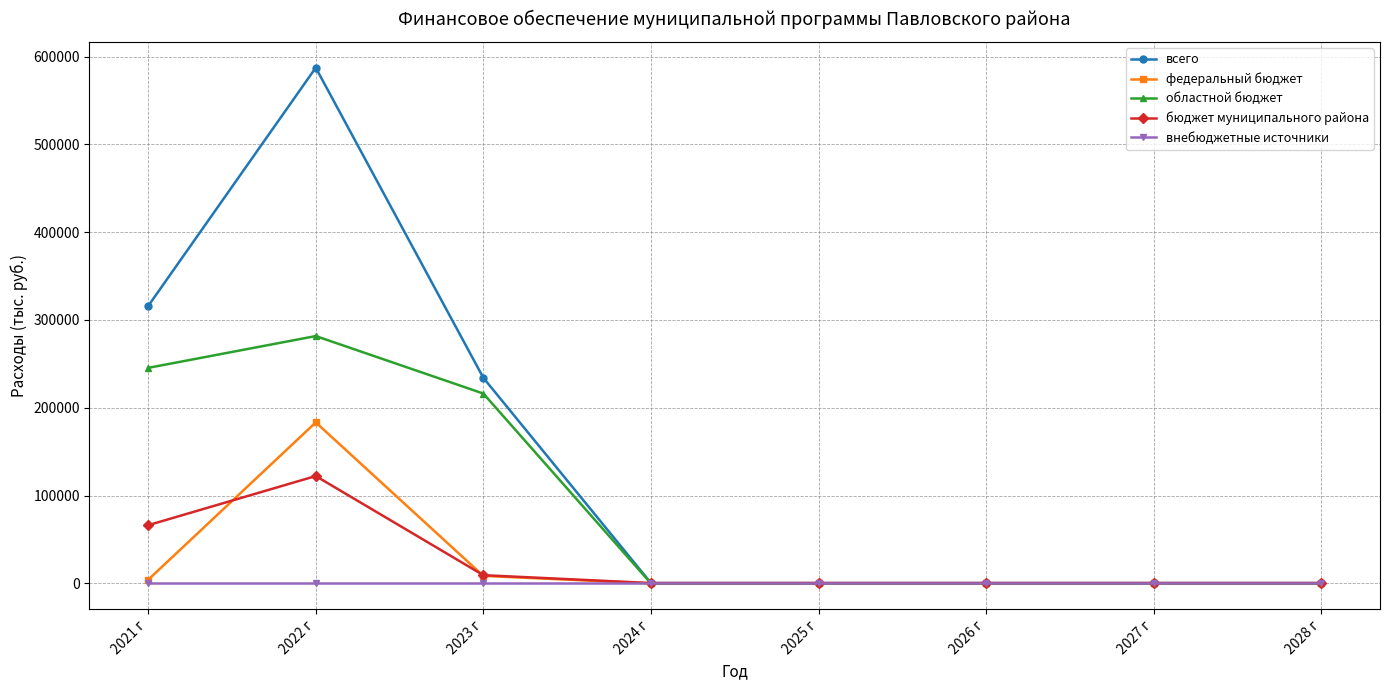

What is the spread (max minus min) of values at 2028 г?

400.0